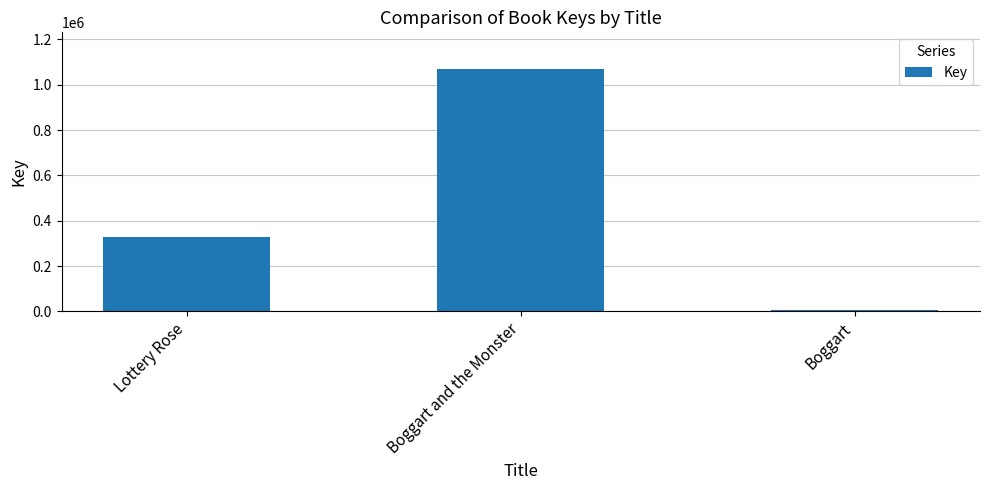

List the labels in order of value, largest first.

Boggart and the Monster, Lottery Rose, Boggart